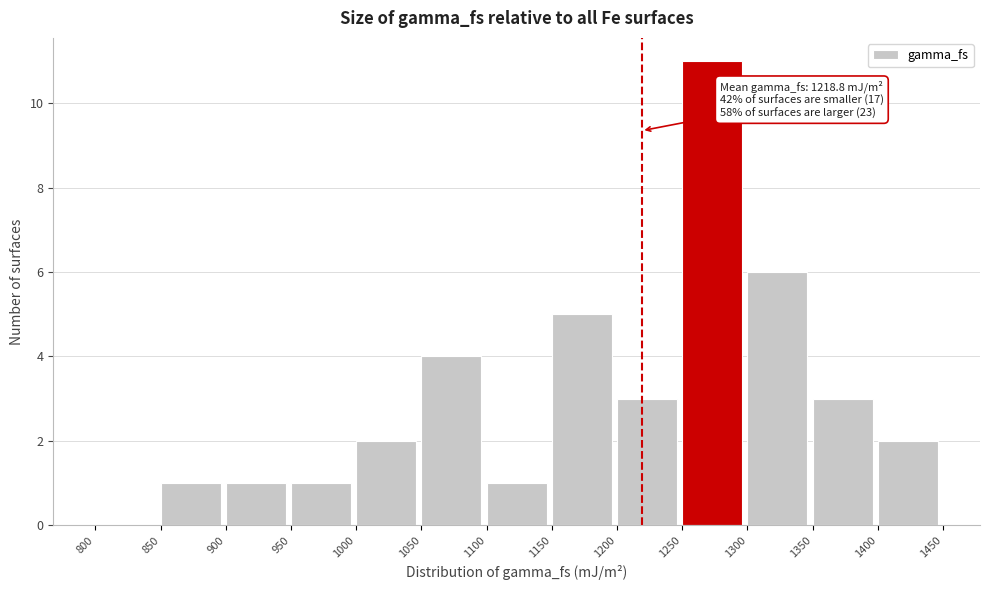

Which range on the x-axis has the tallest bar?

1250 to 1300